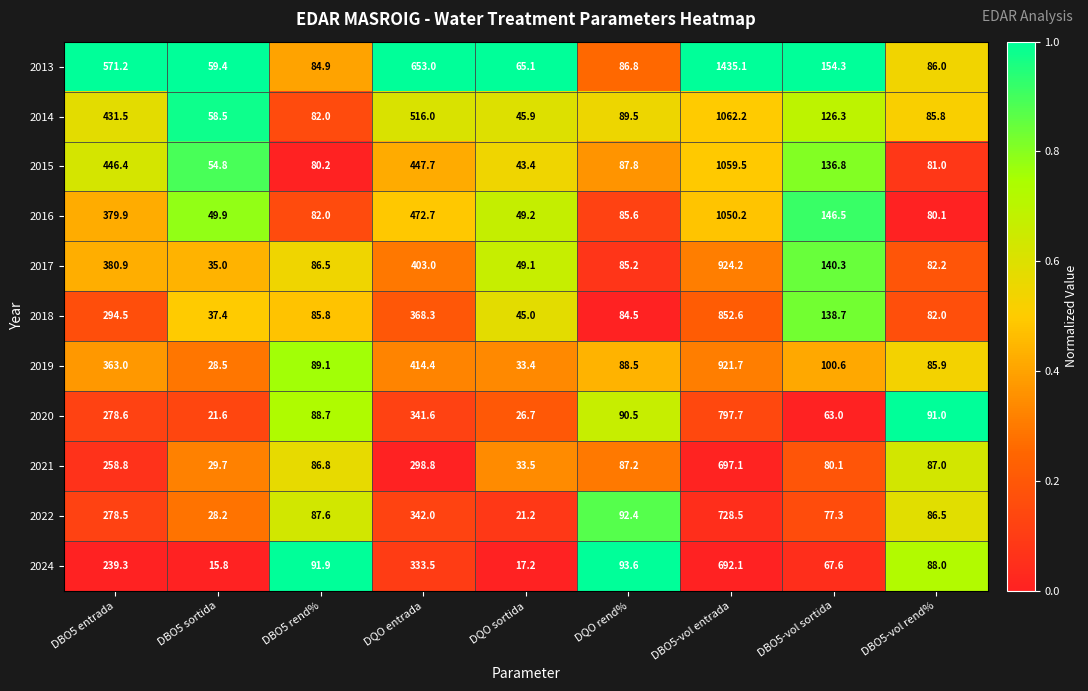

Which series has the largest total across all categories?

2013